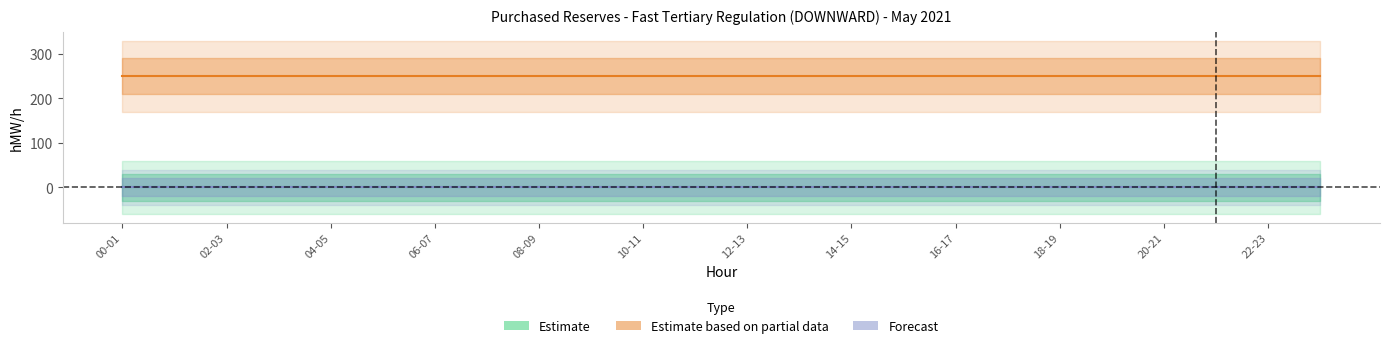

True or false: Estimate and Estimate based on partial data cross at least once.

False